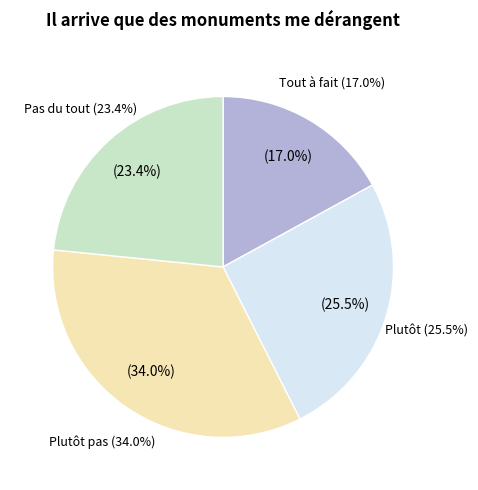

What is the largest slice in the pie chart?

Plutôt pas